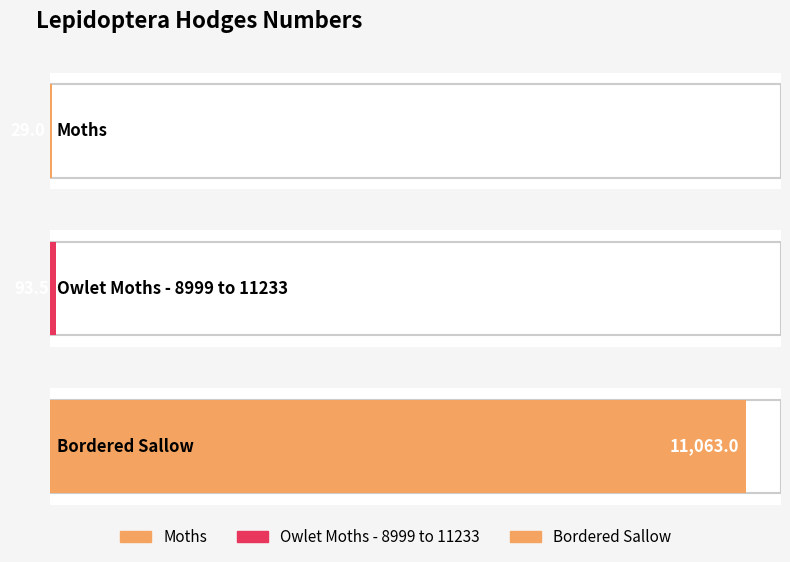

What is the maximum value shown in the chart?

11063.0